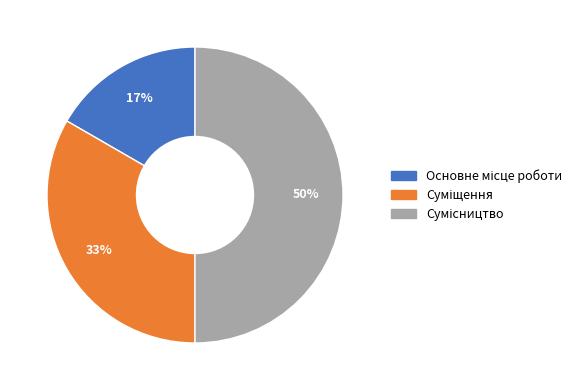

To the nearest percent, what is the average slice percentage?

33%